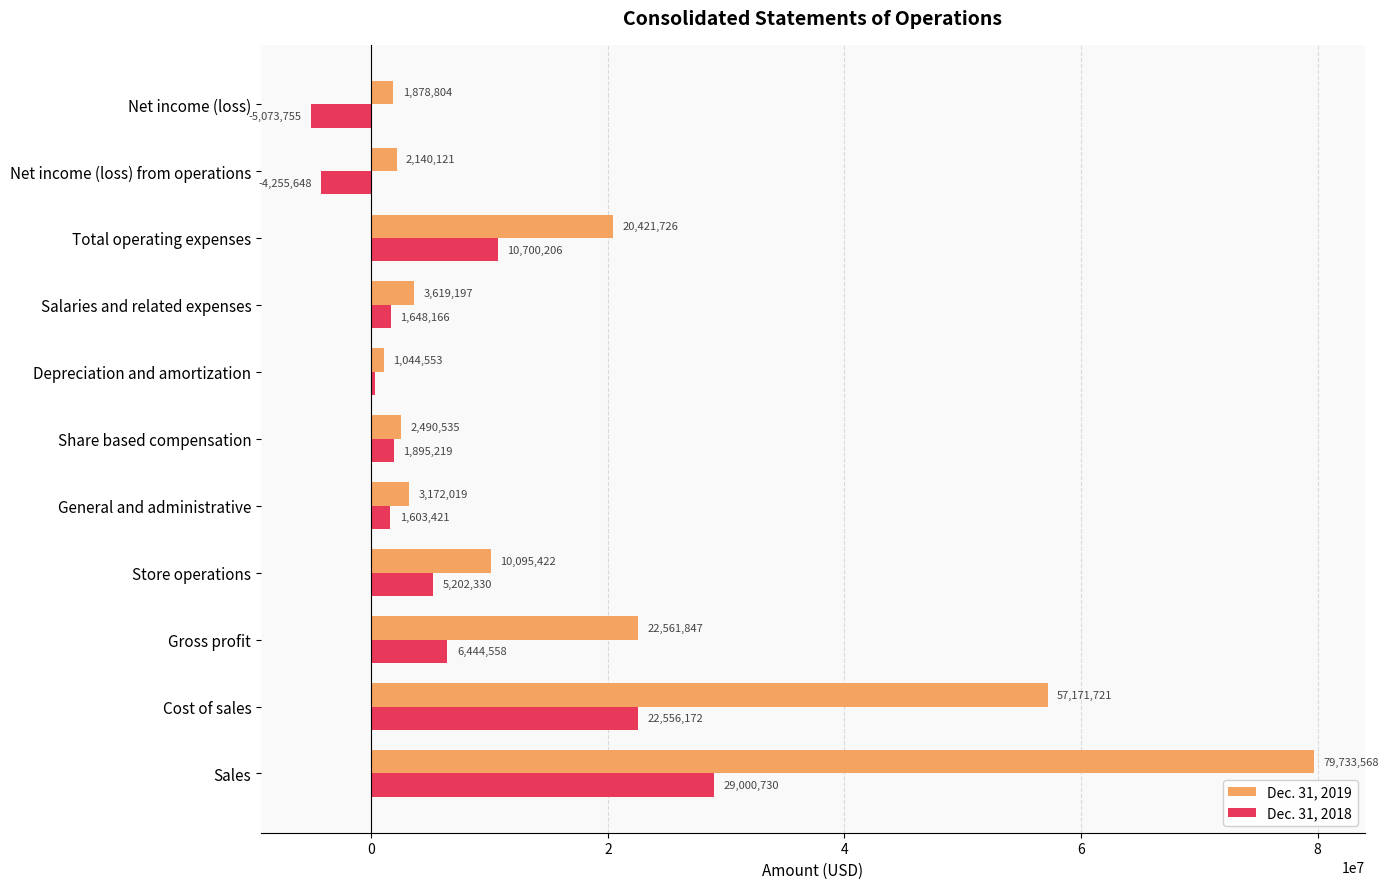

List the series in order of their peak value, highest first.

Dec. 31, 2019, Dec. 31, 2018